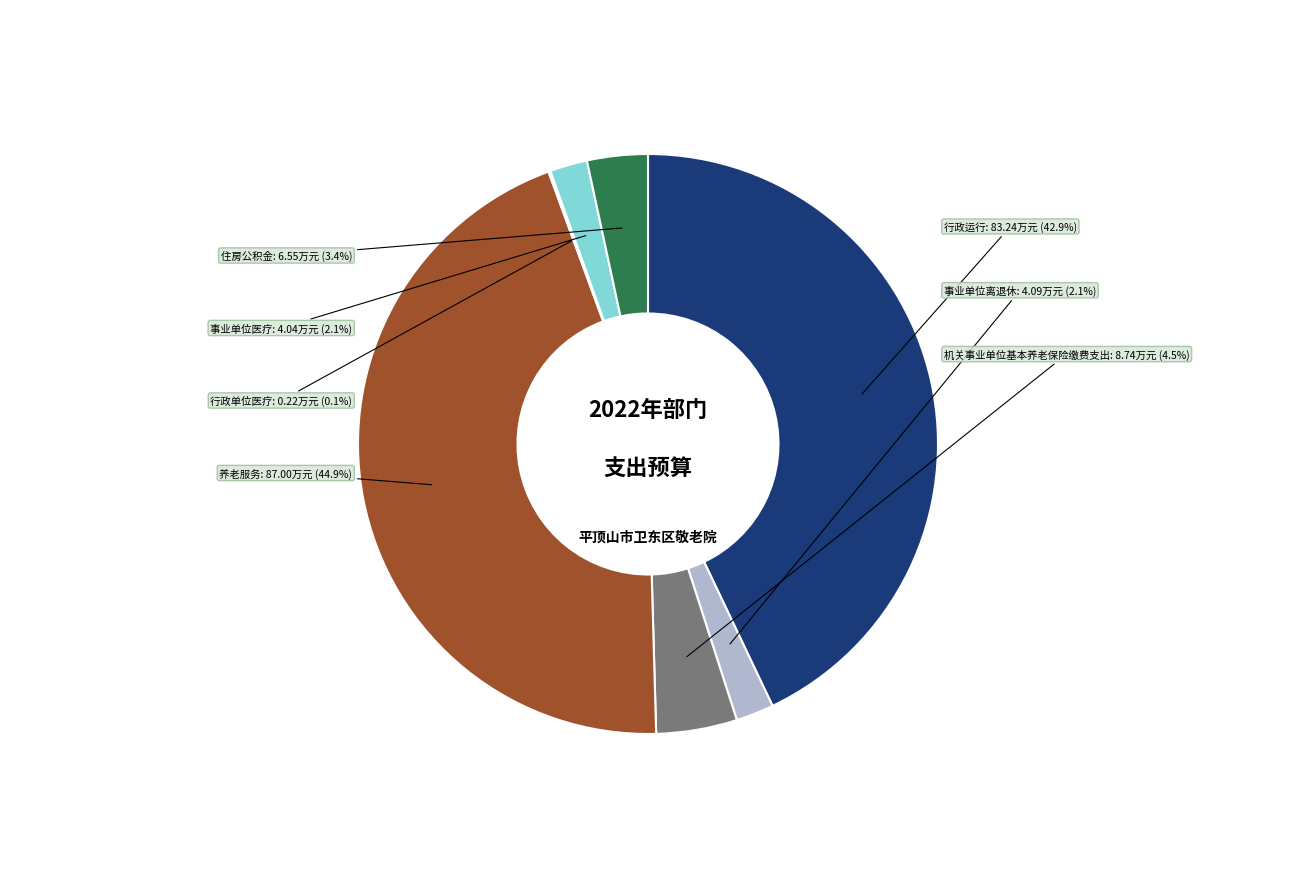

What percentage do 机关事业单位基本养老保险缴费支出 and 事业单位医疗 together represent?

6.6%